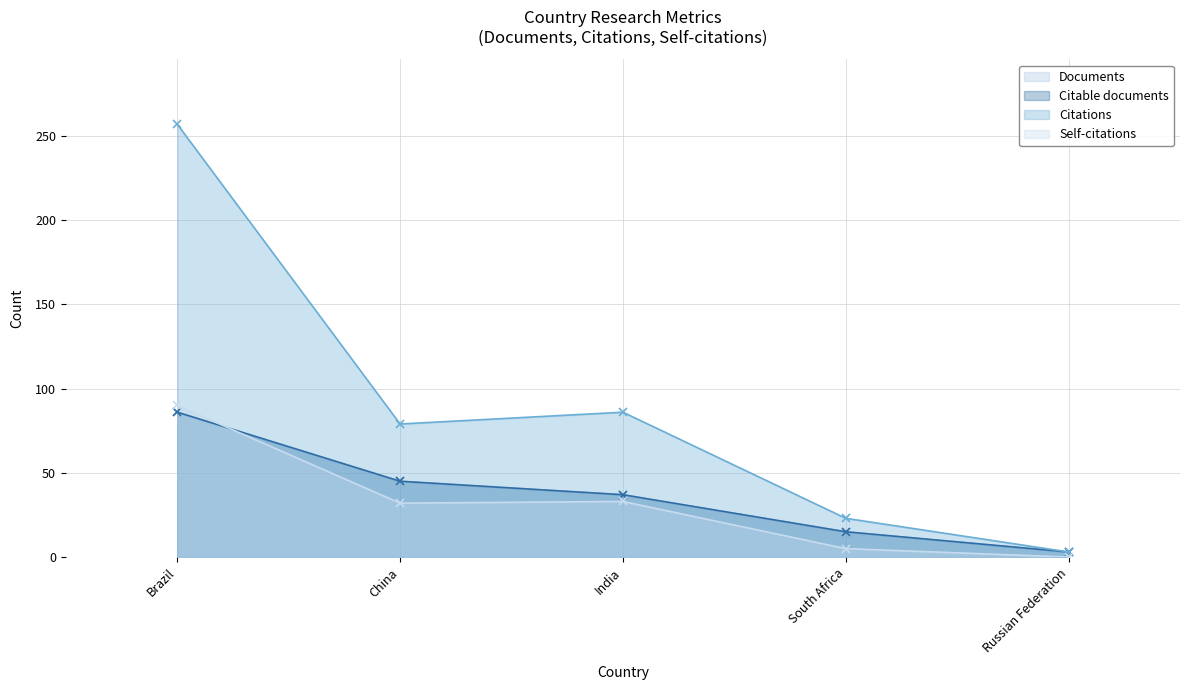

What is the total value across all series at South Africa?

58